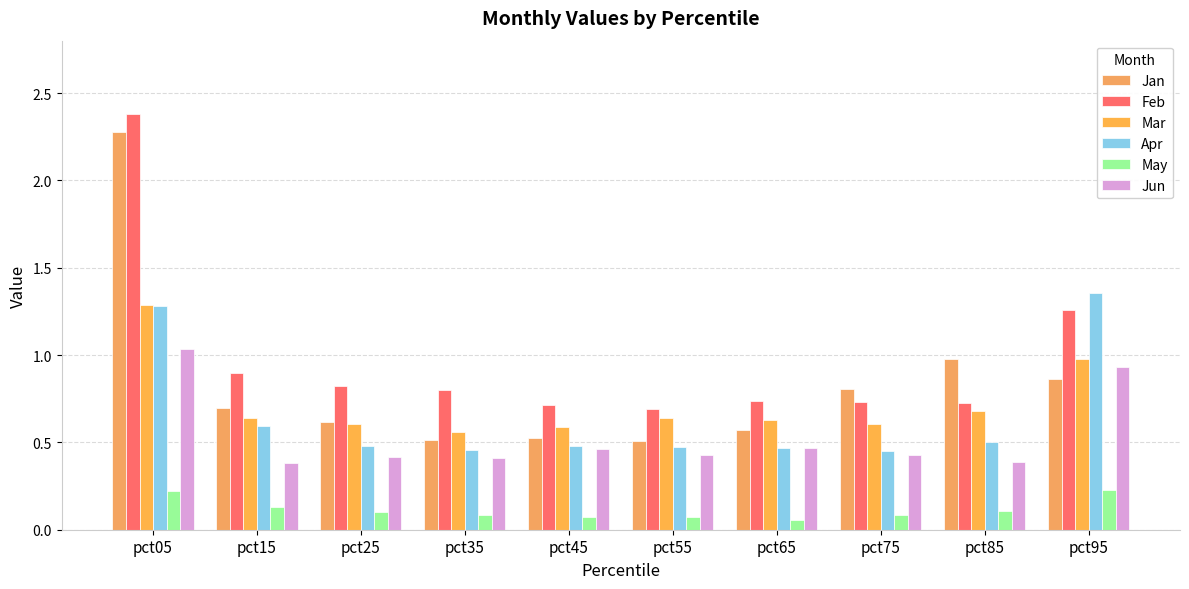

Does the chart contain any negative values?

No